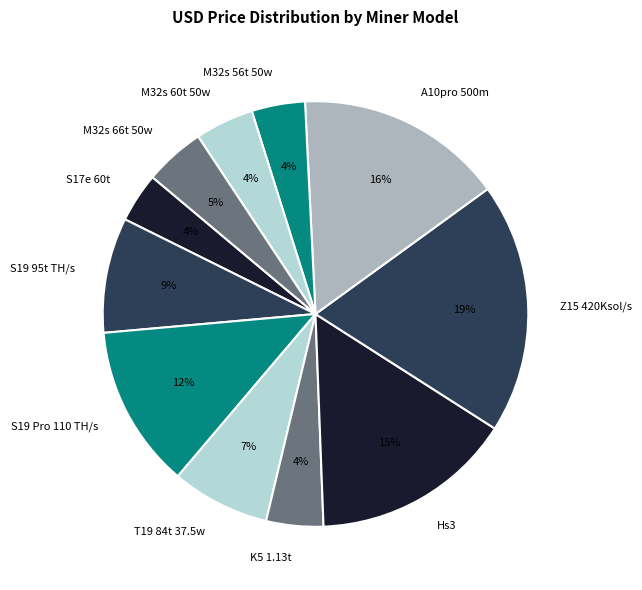

How many slices are in this pie chart?

11